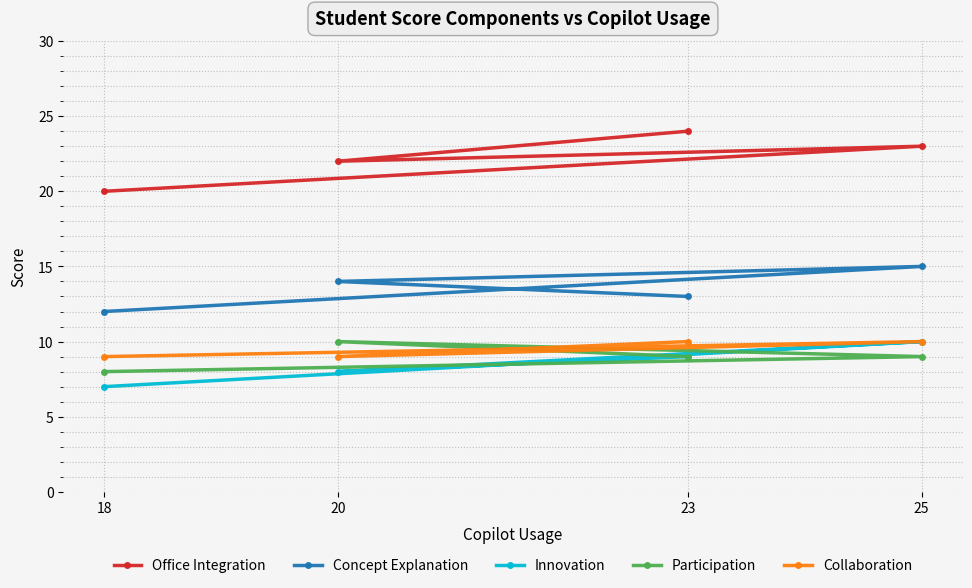

True or false: Collaboration has more than 0 interior local peaks.

True